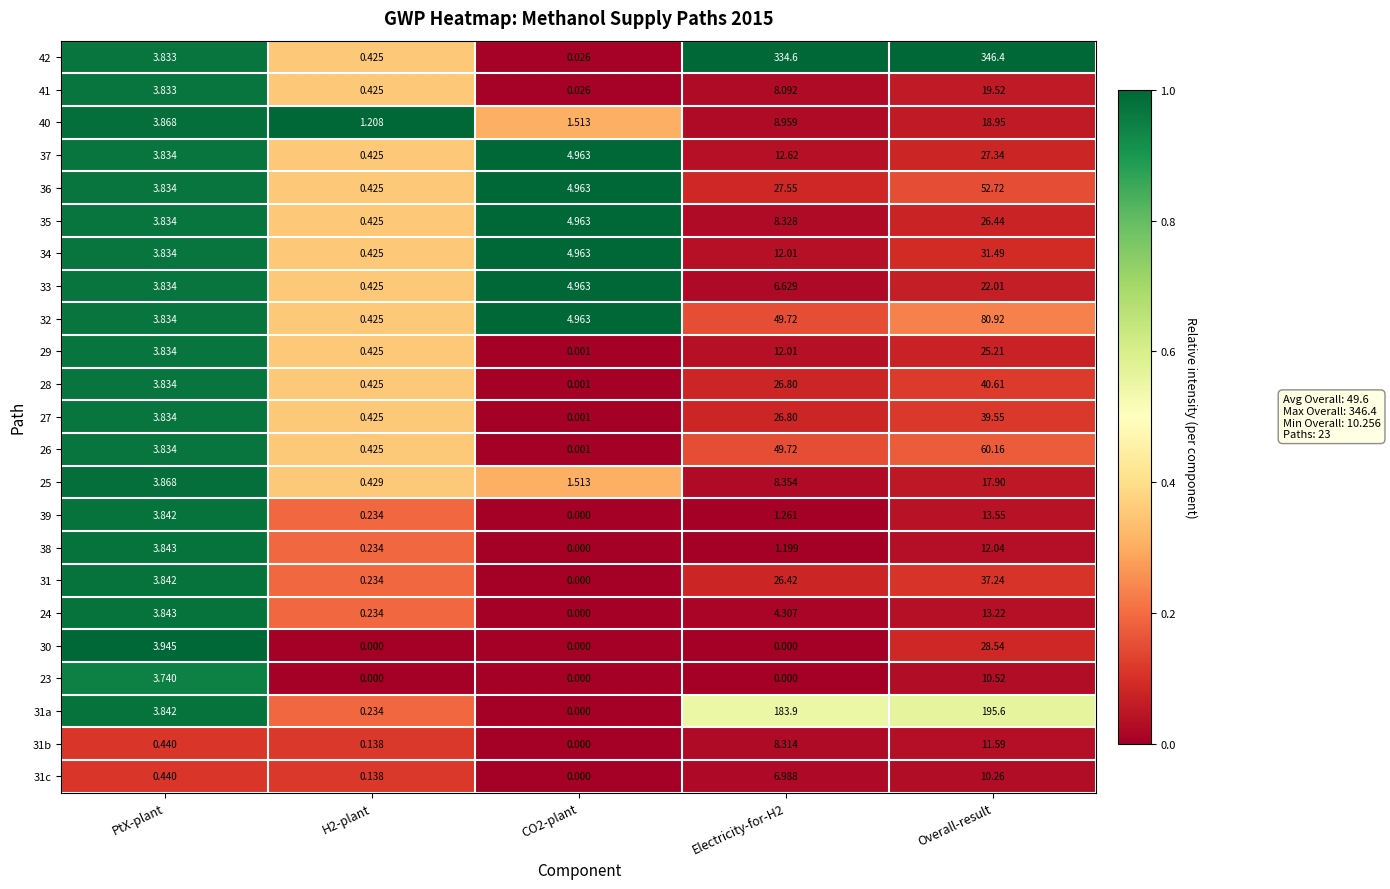

Which series changed the most between PtX-plant and CO2-plant?

30